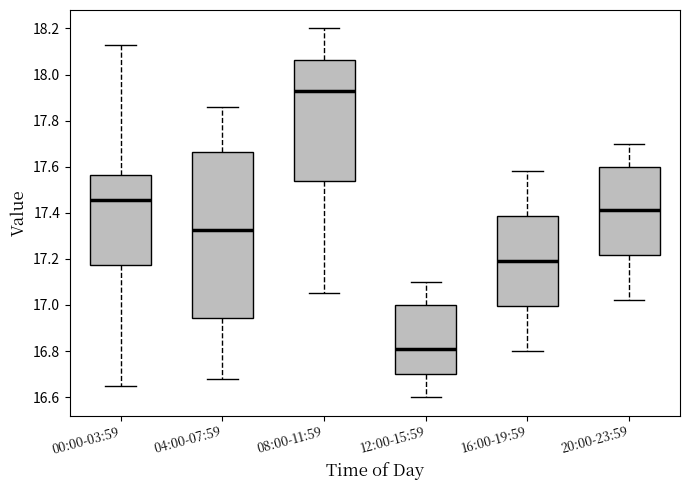

Where does the lower whisker of the box for 04:00-07:59 end on the y-axis? The values are not printed on the chart, so give them approximately, as read against the axis.

16.68